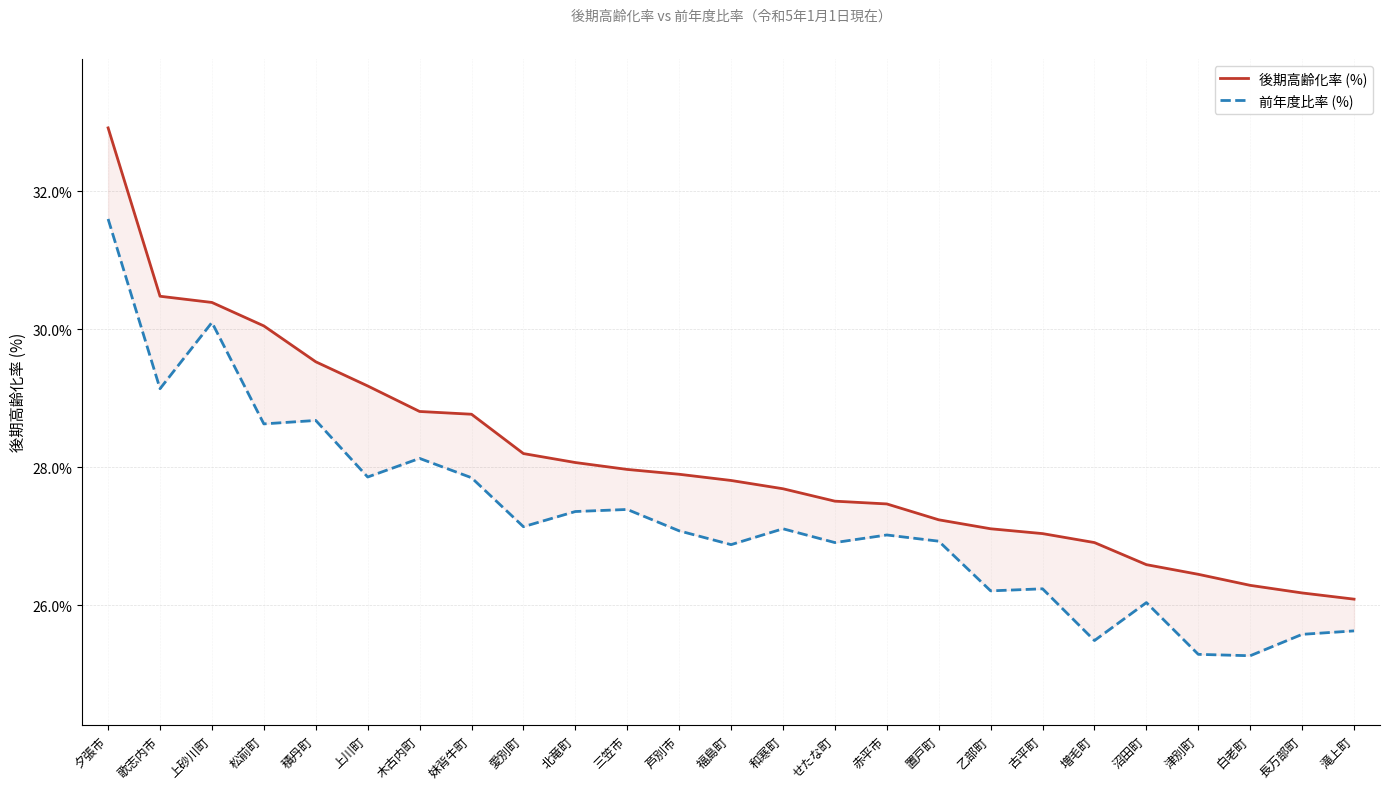

How many values in the 前年度比率 (%) series are below 27?

11